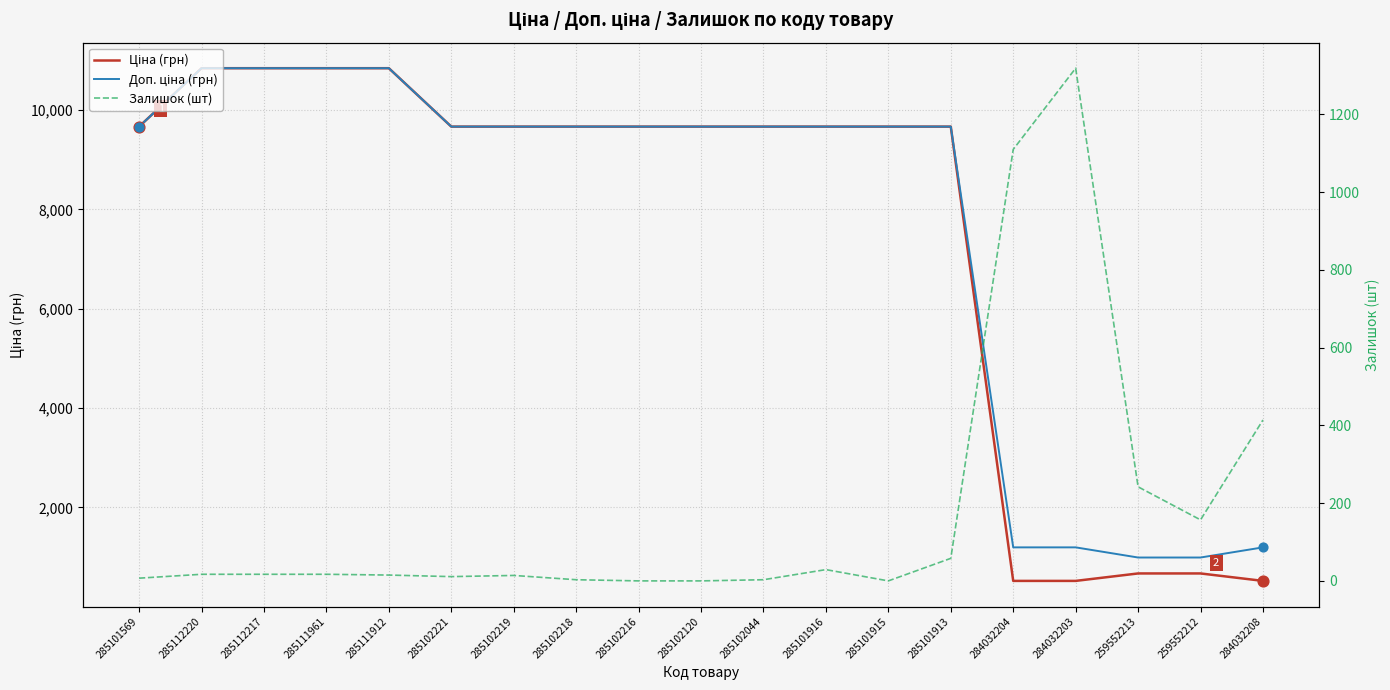

At how many categories does at least one series exceed 3582?

14